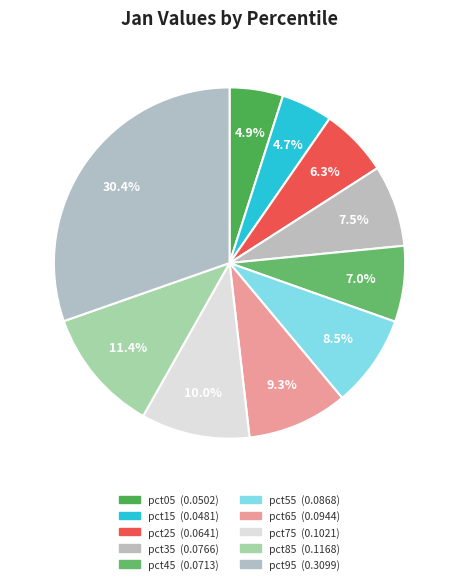

How many segments does this pie chart have?

10